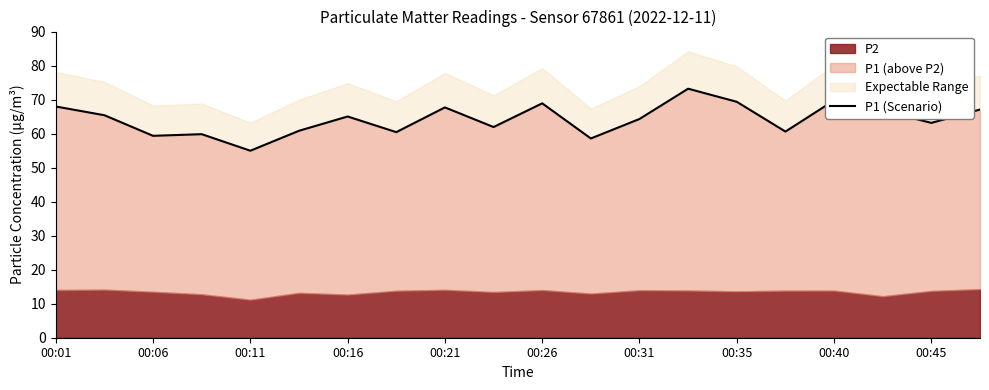

What is the value of the 11th point from the left?

68.9